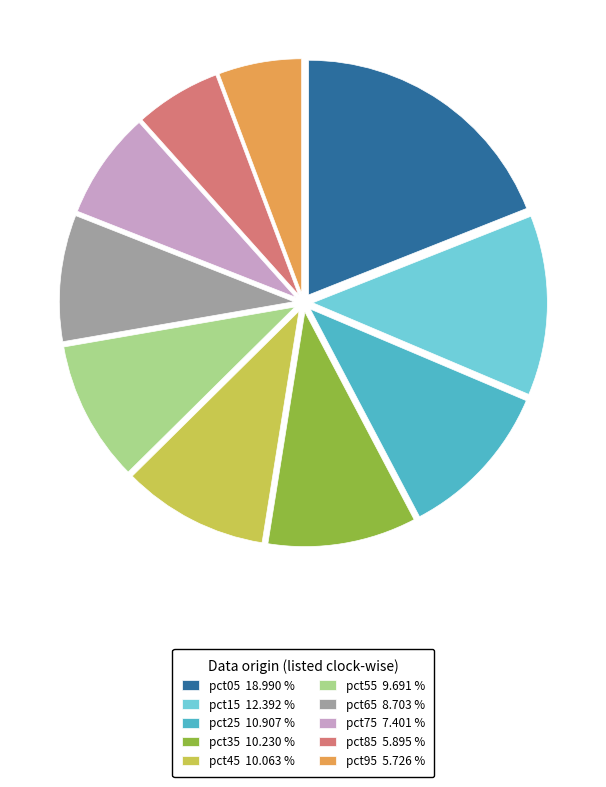

Is there any slice that represents more than half of the pie?

No